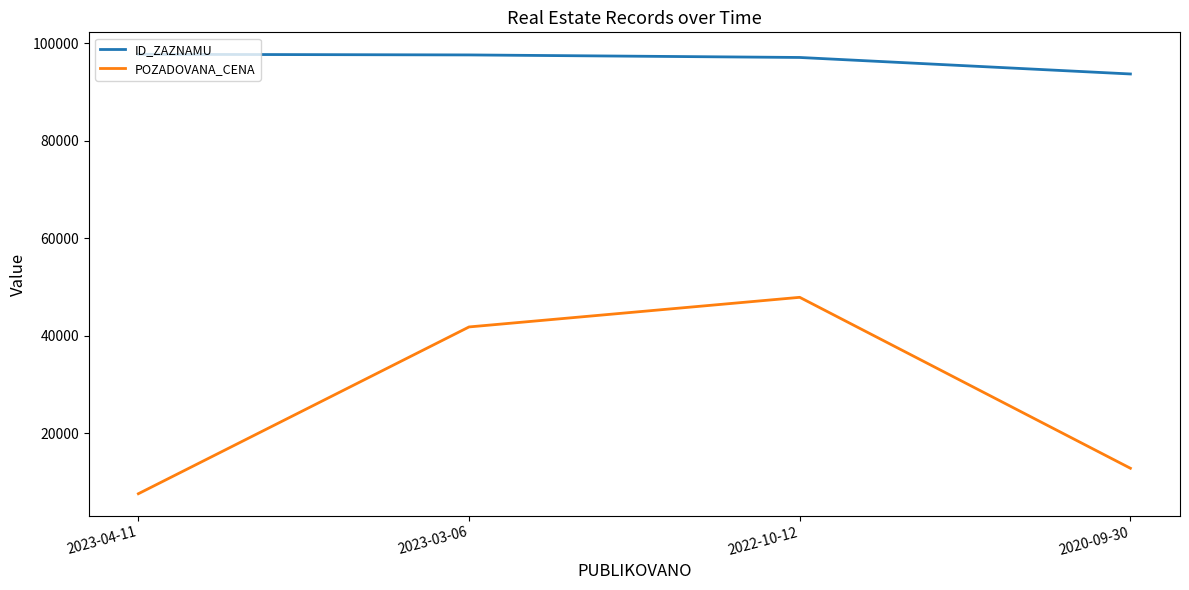

What is the difference between the maximum and minimum values in the ID_ZAZNAMU series?

4036